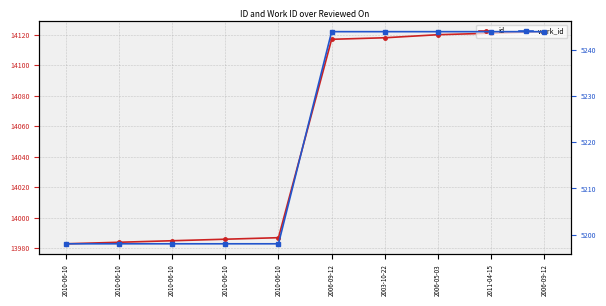

What are all the series names shown in the legend?

id, work_id